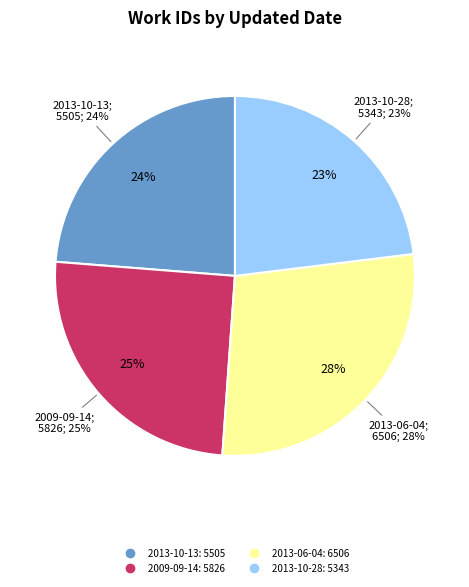

What percentage do 2009-09-14 and 2013-10-13 together represent?

48.9%